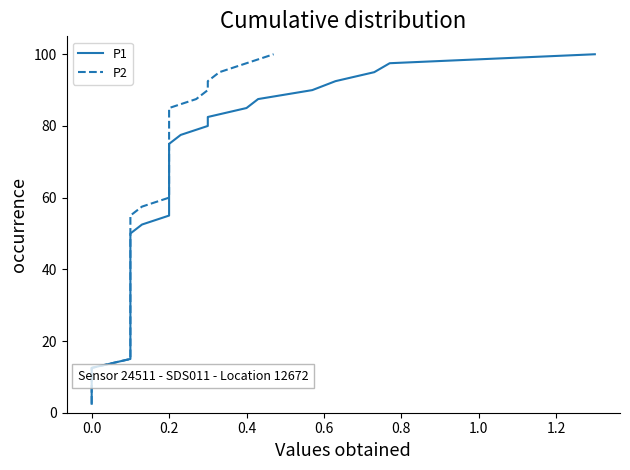

Is the value of P1 at 36 greater than the value of P2 at 15?

Yes